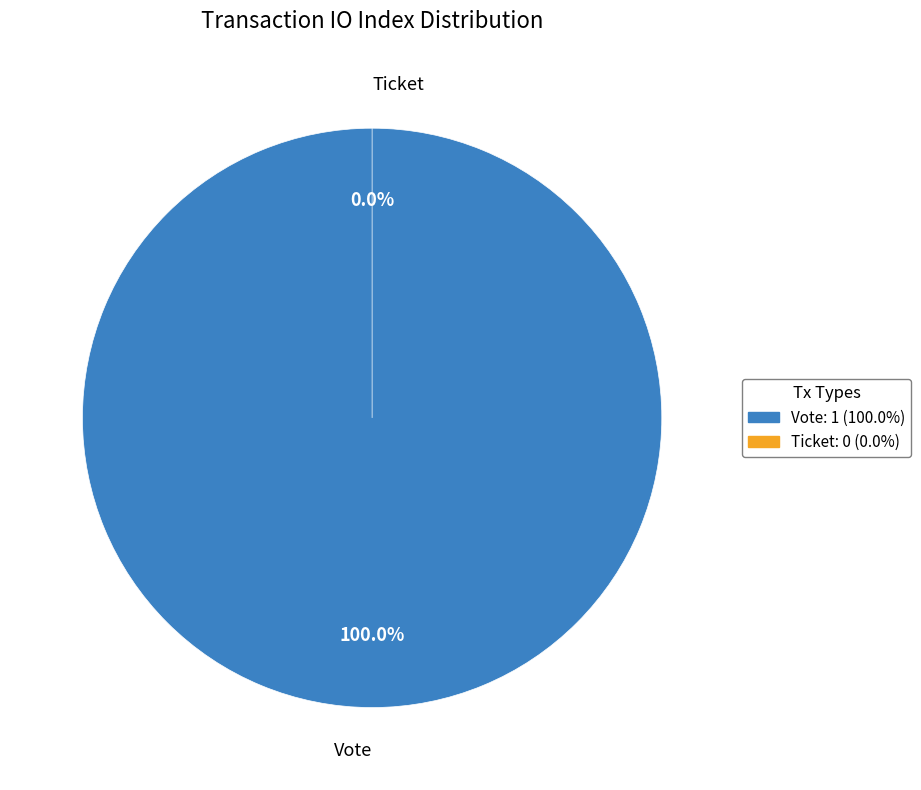

To the nearest percent, what is the difference between the Ticket and Vote slice percentages?

100%